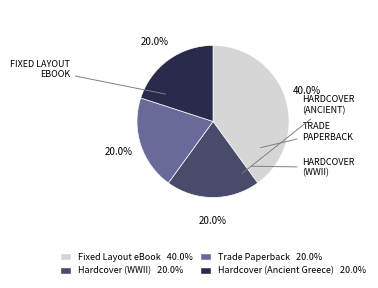

Is there any slice that represents more than half of the pie?

No